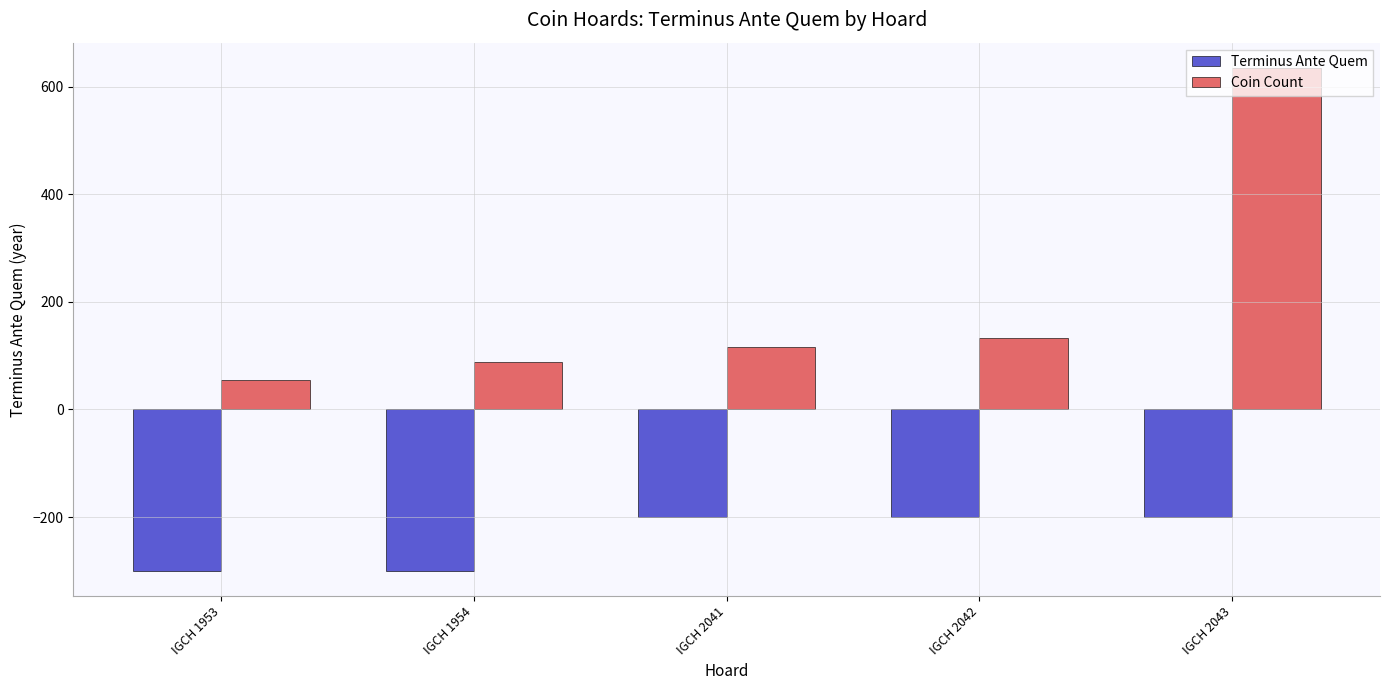

Reading right to left, what are all the values shown in this chart?

Terminus Ante Quem: -200	-200	-200	-300	-300
Coin Count: 635	133	116	89	55